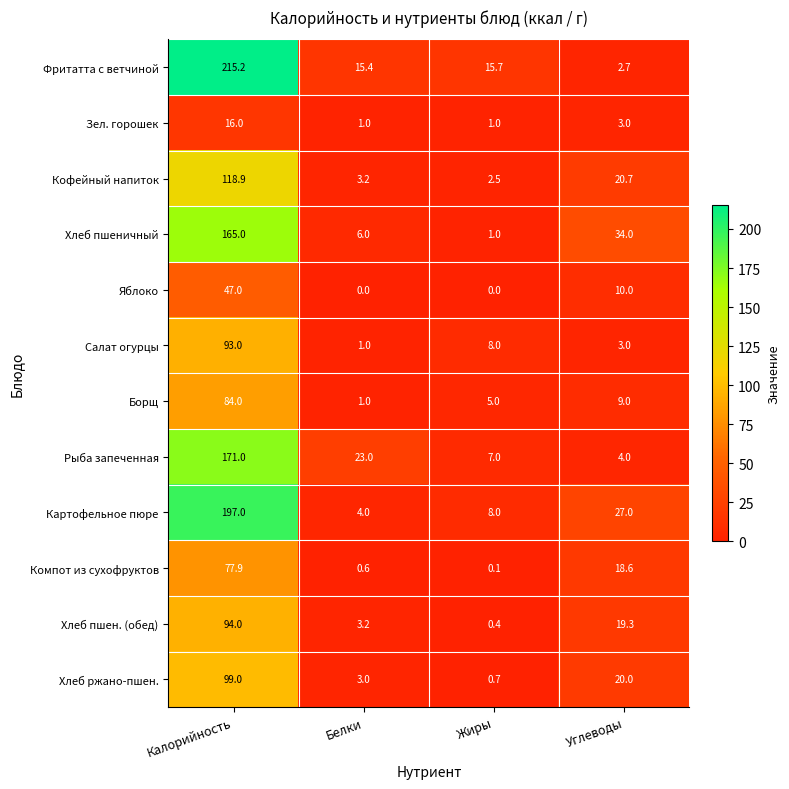

Where does the Компот из сухофруктов series first go above 18?

Калорийность